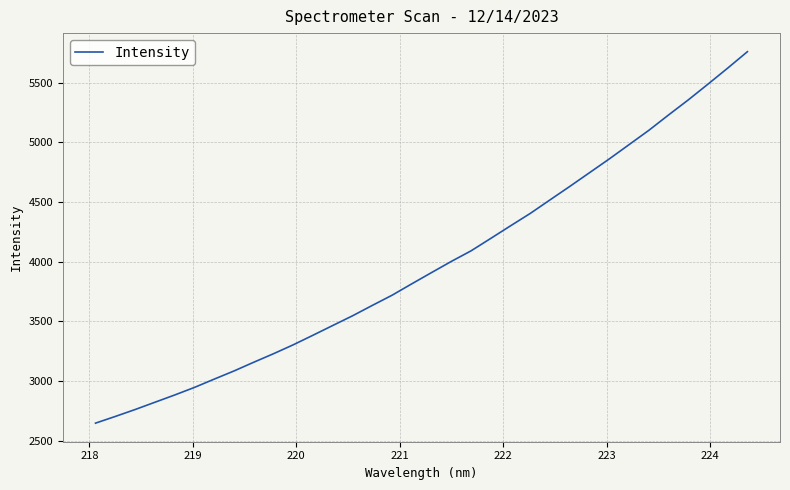

How many lines are shown in the chart?

1